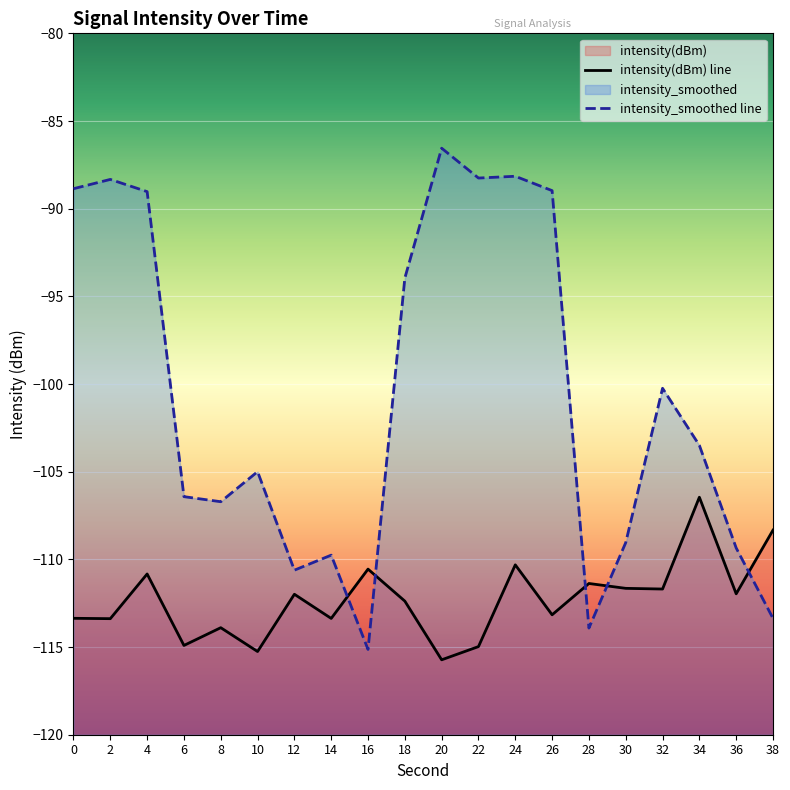

Where do intensity(dBm) and intensity_smoothed first cross each other?

14 and 16